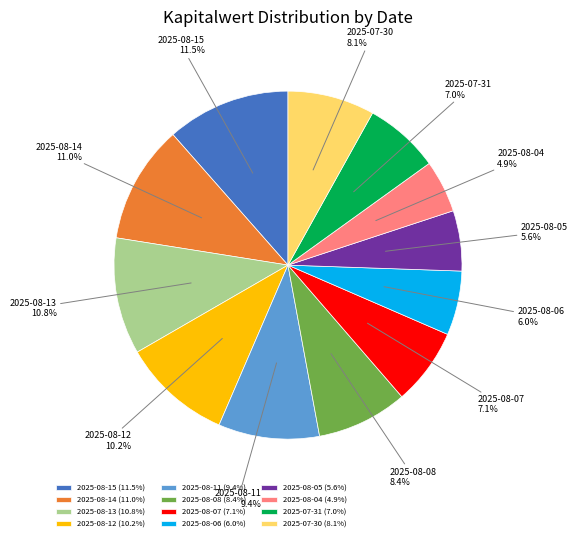

Does 2025-08-13 account for over 50% of the chart?

No